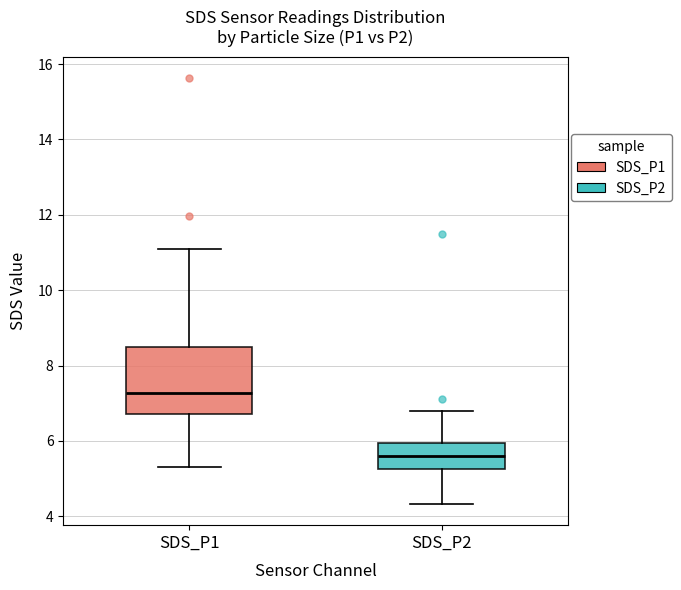

Reading left to right, read every box against the y-axis: the position of its median line, the range the box covers, and the ends of its whiskers. The values are not printed on the chart, so give them approximately, as read against the axis.

SDS_P1: median 7.2, box 6.8 to 8.4, whiskers 5.4 to 11.2
SDS_P2: median 5.6, box 5.2 to 6.0, whiskers 4.4 to 6.8